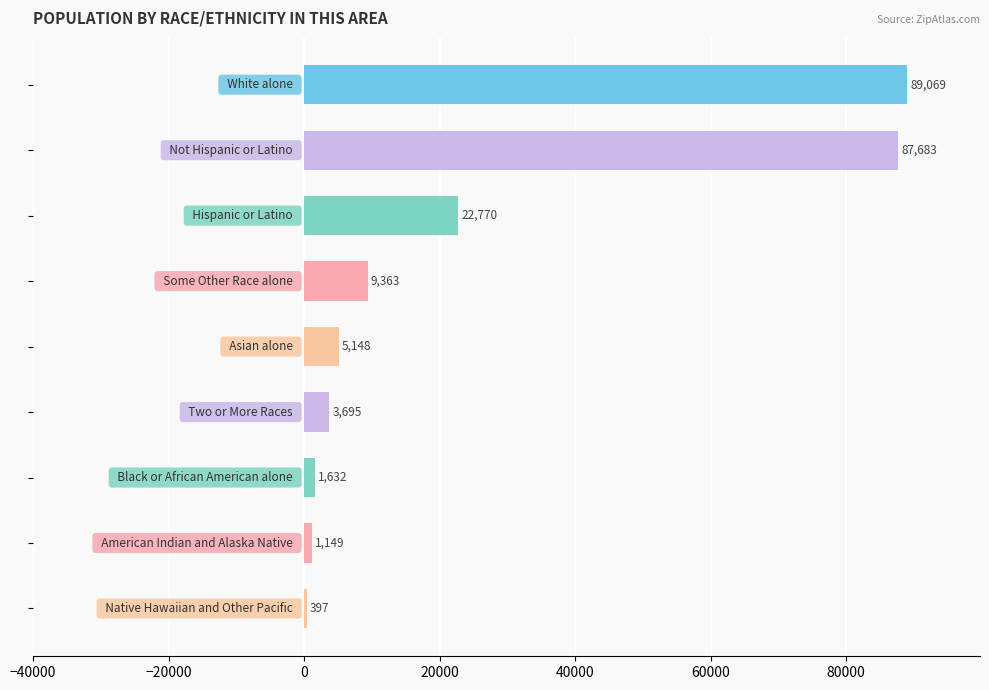

What is the greatest value displayed?

89069